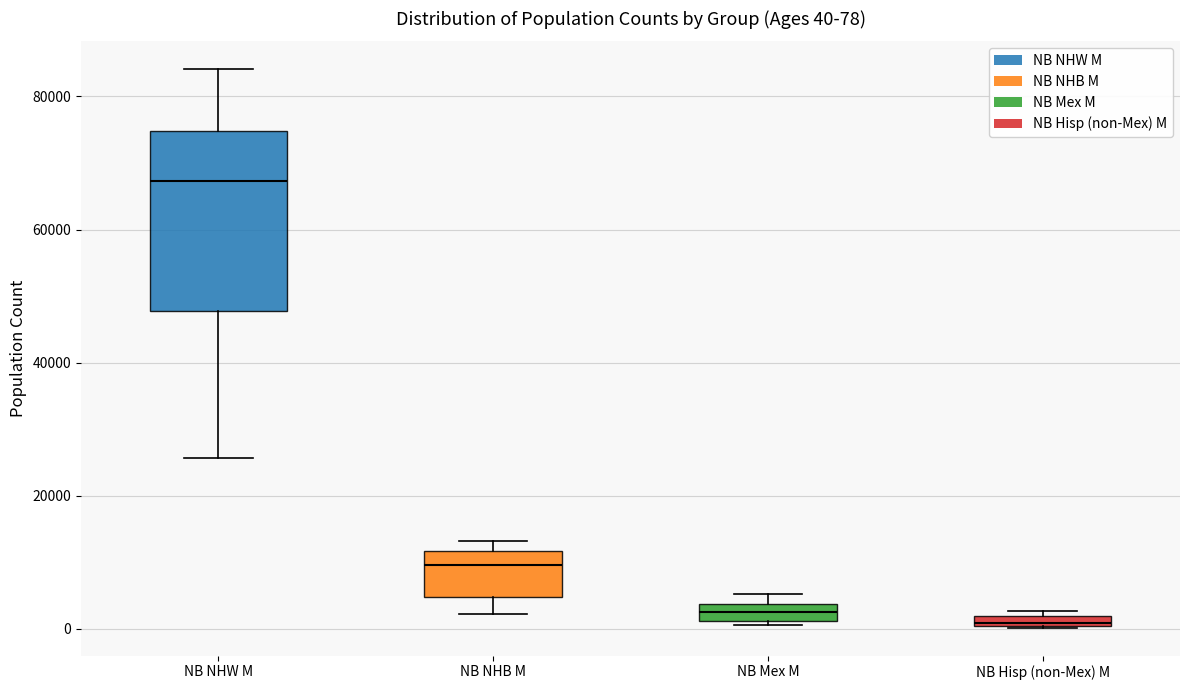

Which box has the highest median line?

NB NHW M